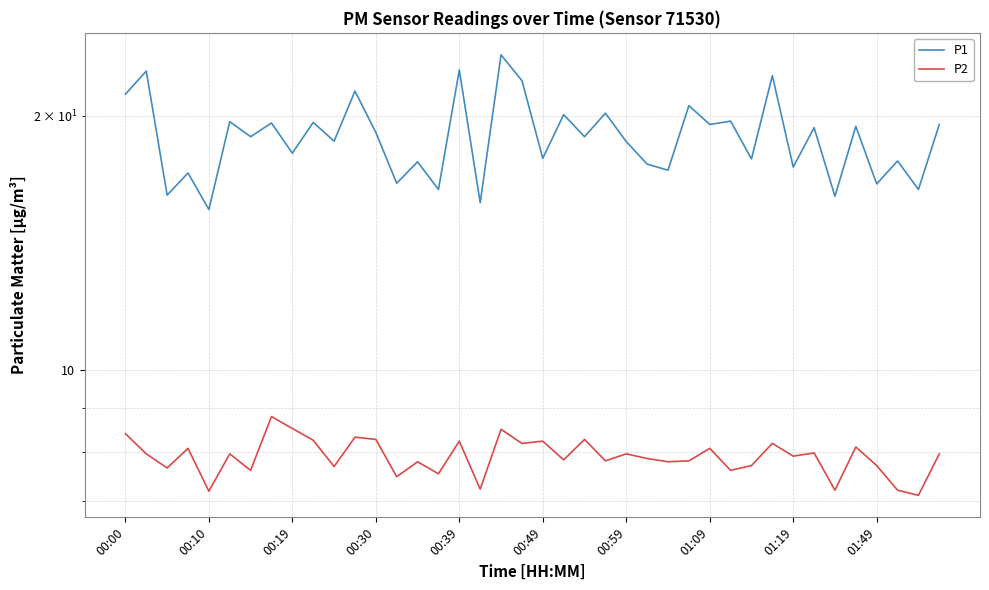

What is the difference between the maximum and minimum values in the P1 series?

8.1